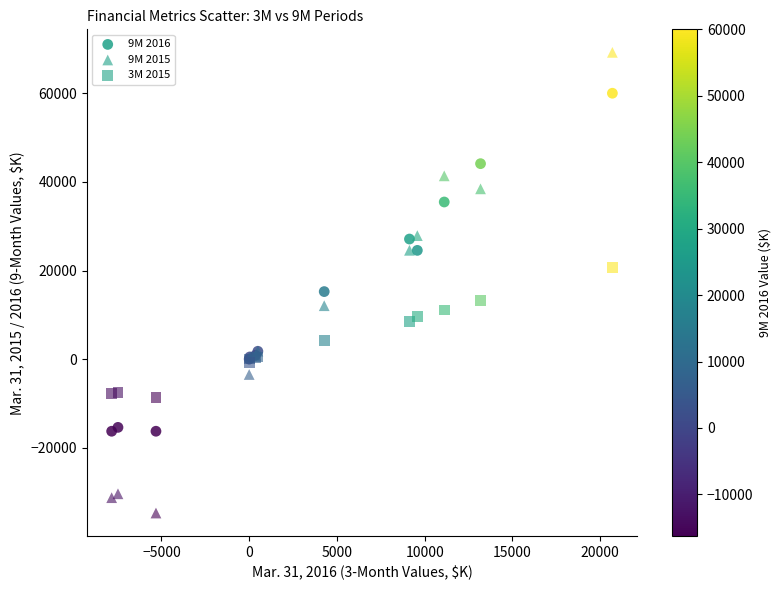

Across all series, what Y value is closest to 17253?

15245